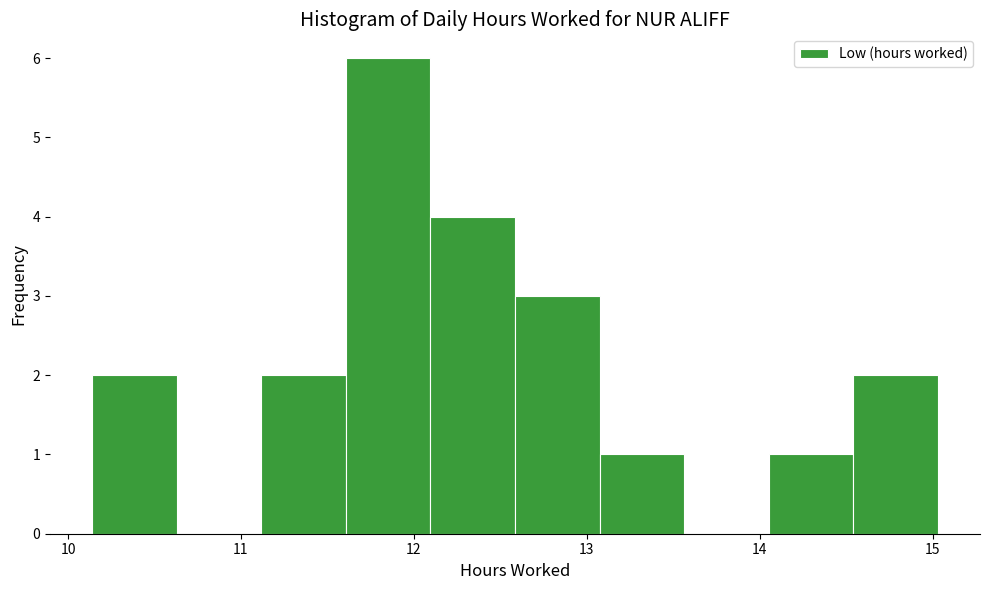

How tall is the bar that spans 13.1 to 13.6 on the x-axis? Neither the bar edges nor the heights are printed on the chart, so give them approximately, as read against the axes.

1